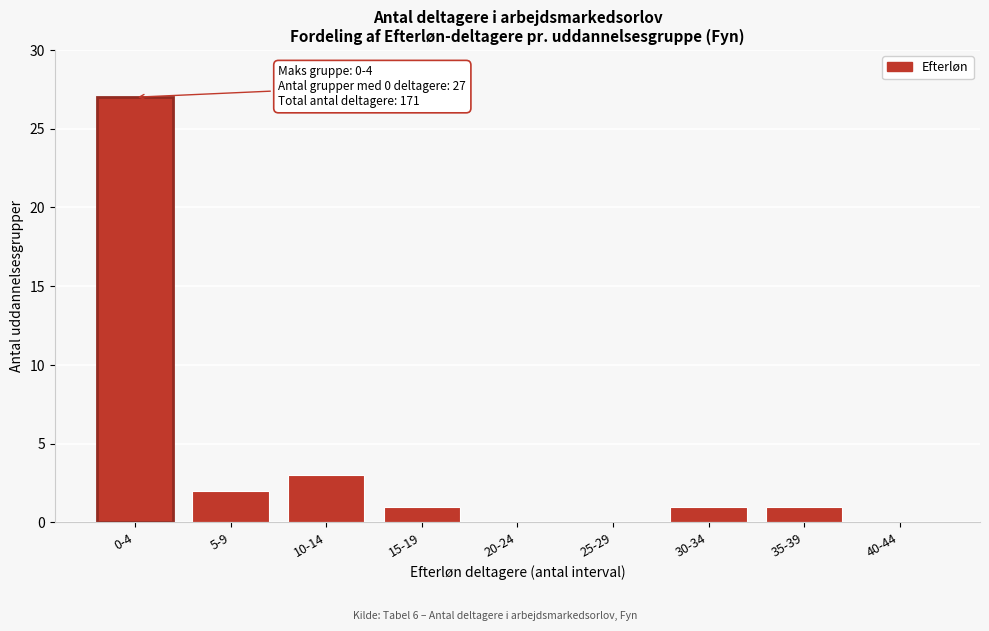

Reading left to right, list all the values displayed in this chart.

0-4=27	5-9=2	10-14=3	15-19=1	20-24=0	25-29=0	30-34=1	35-39=1	40-44=0